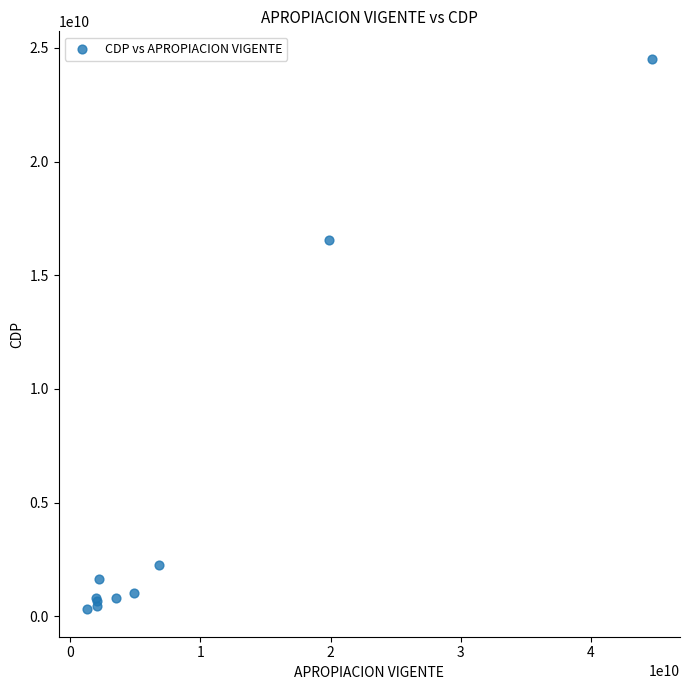

What Y value in the scatter plot is closest to 12412657707?

16552097750